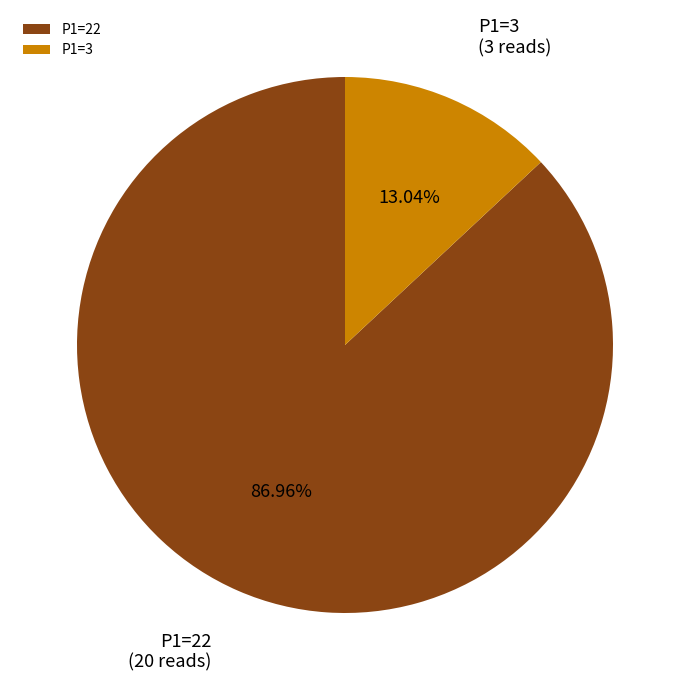

Do P1=3 and P1=22 together represent more than half of the pie?

Yes